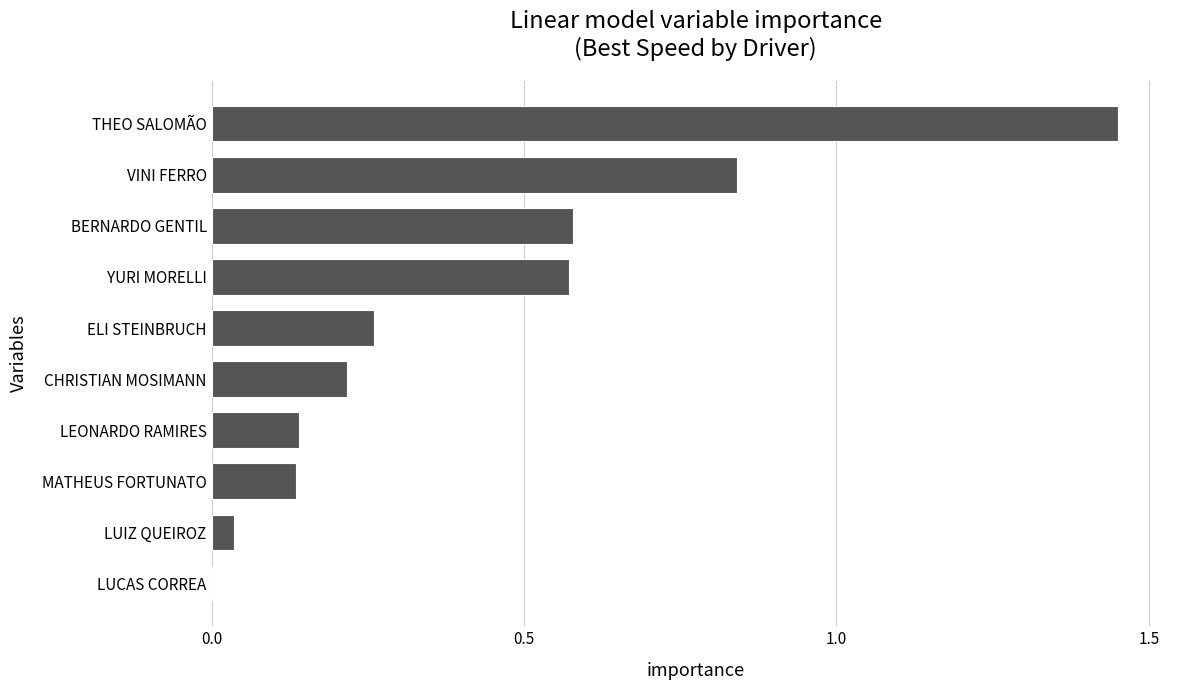

Which label corresponds to the largest value in the chart?

THEO SALOMÃO